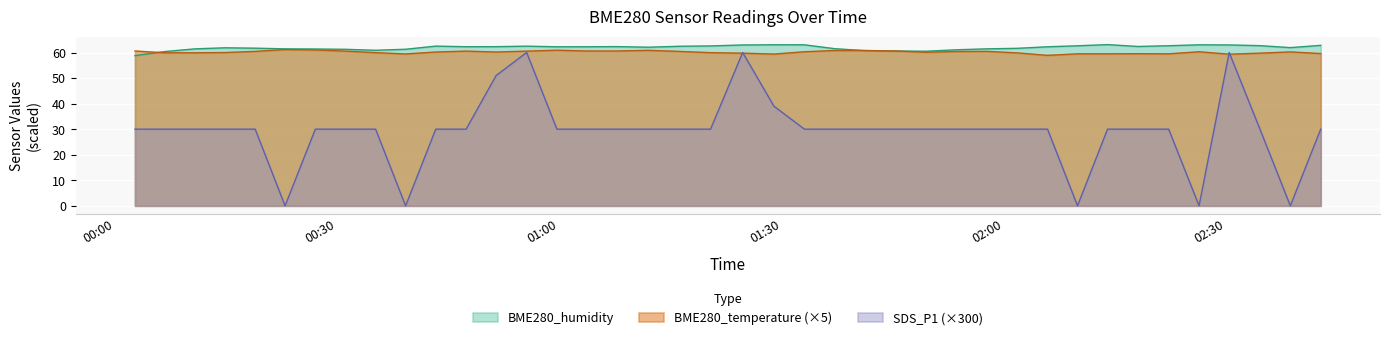

How many series are shown in this chart?

3